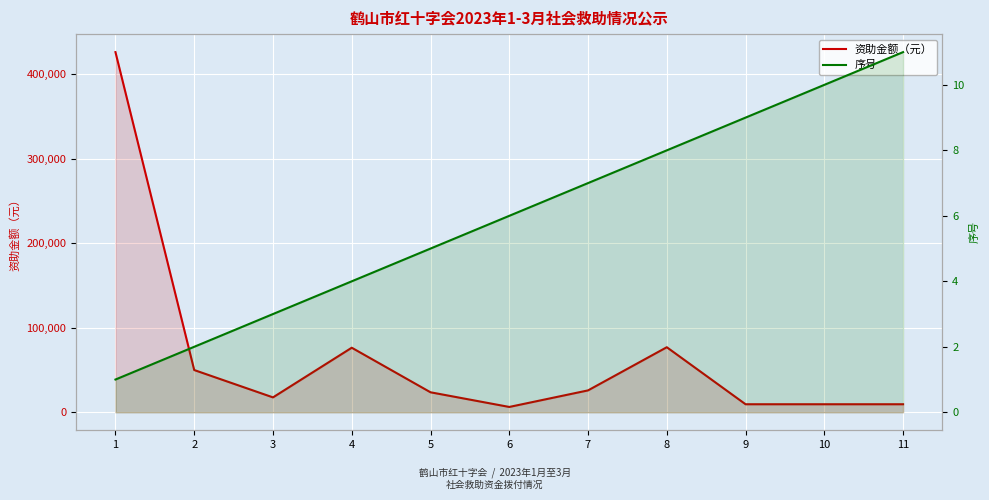

What are all the series names shown in the legend?

资助金额（元）, 序号